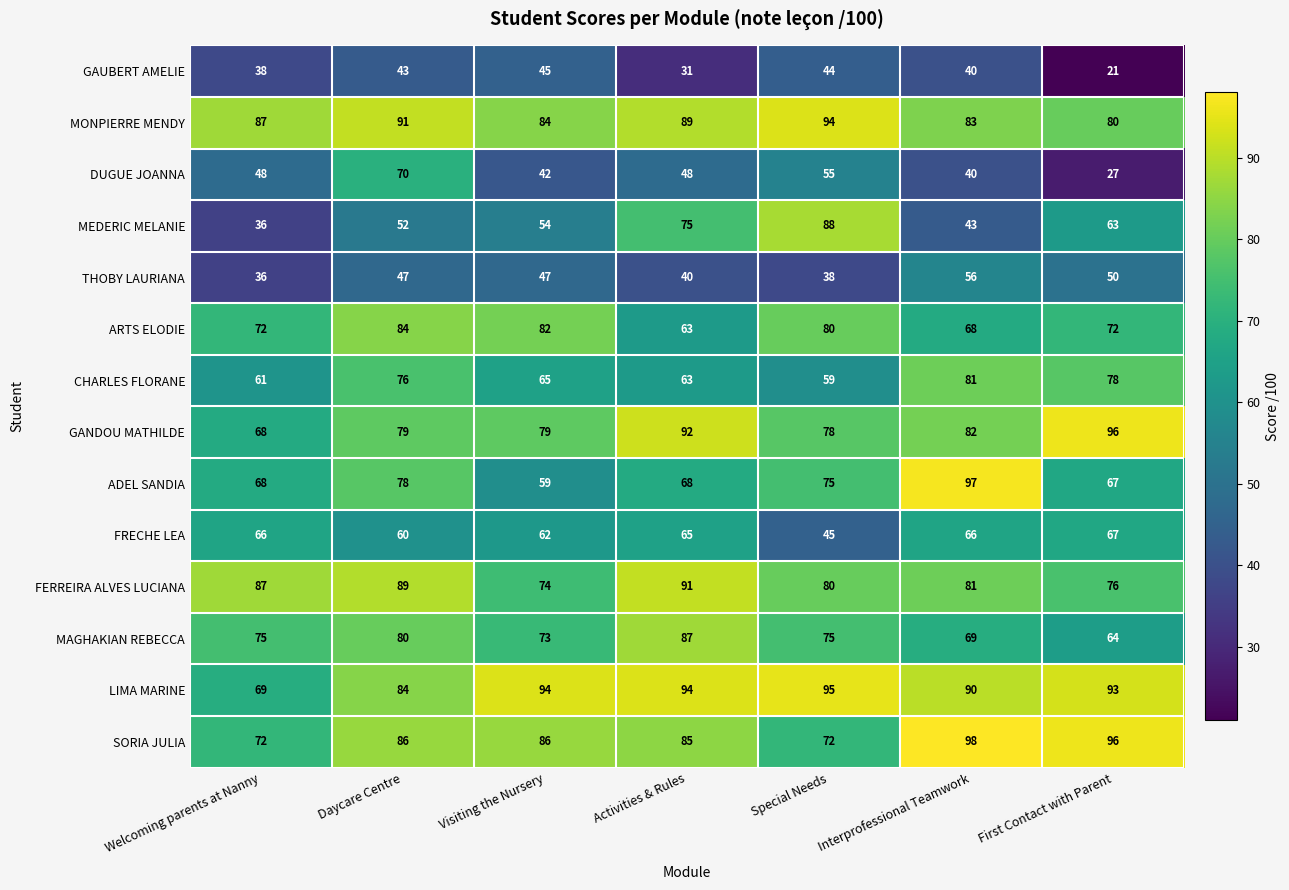

What is the smallest value displayed?

21